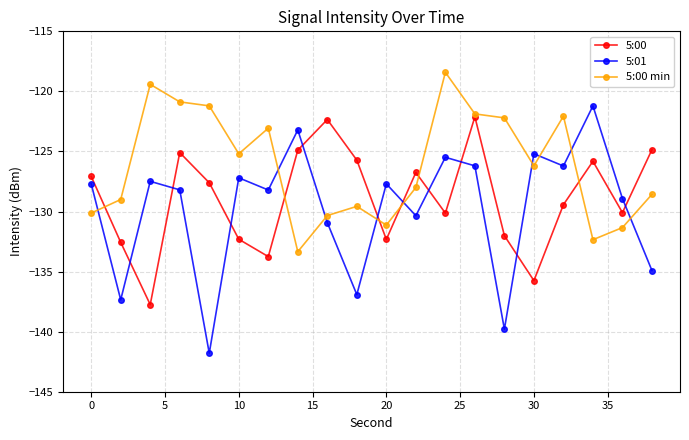

How many interior local peaks does the 5:00 min series have?

5